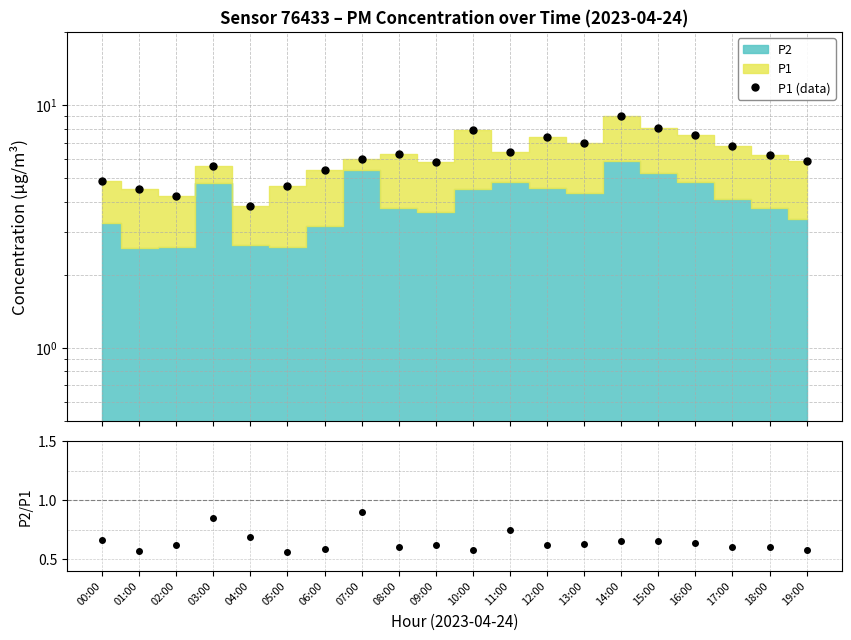

At how many categories does at least one series exceed 8?

2